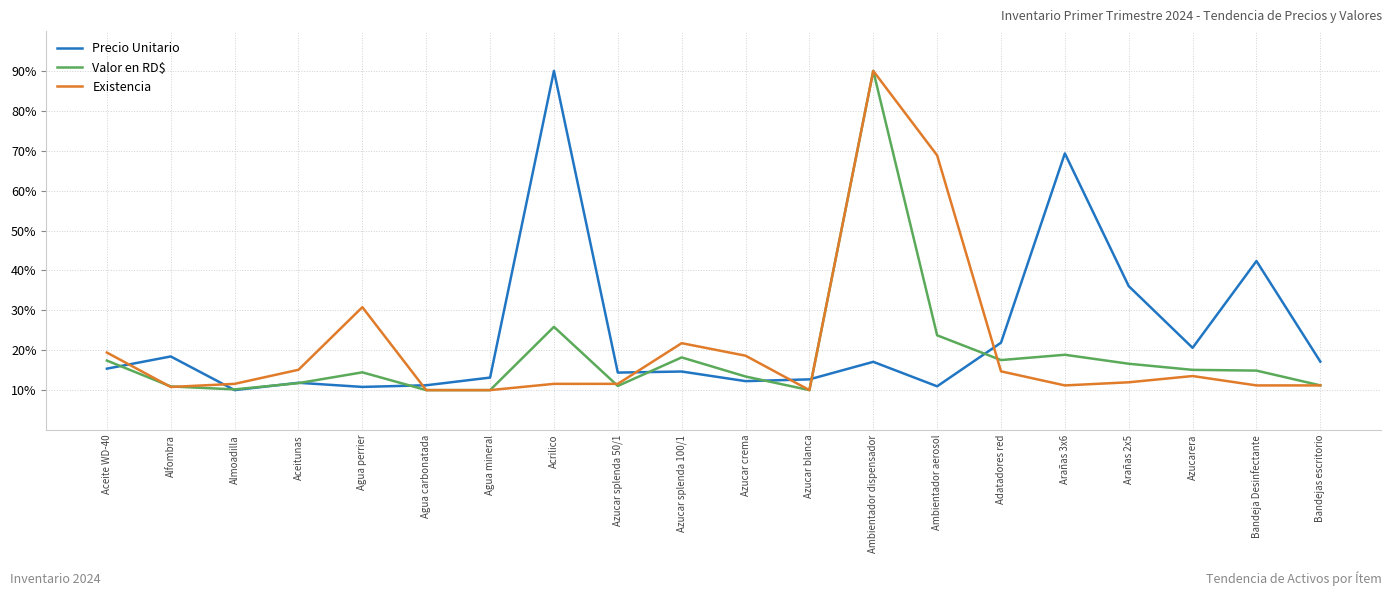

What is the sum of all Existencia values?

413.7